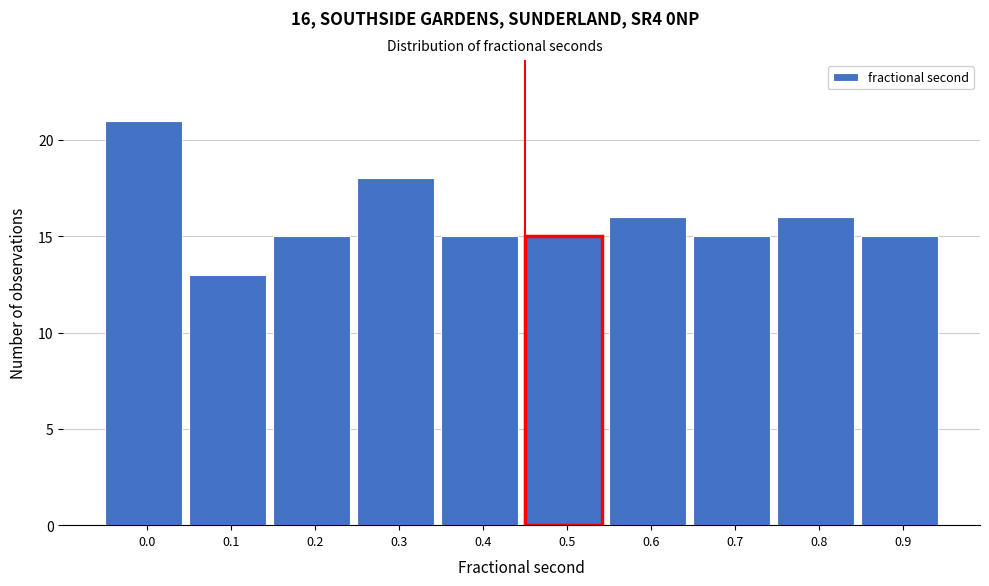

Reading left to right, what are all the values shown in this chart?

21	13	15	18	15	15	16	15	16	15